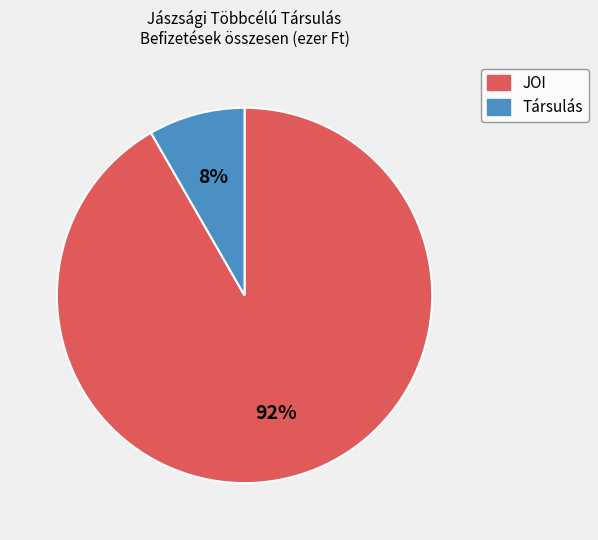

The Társulás slice represents 1% of the pie. True or false?

False